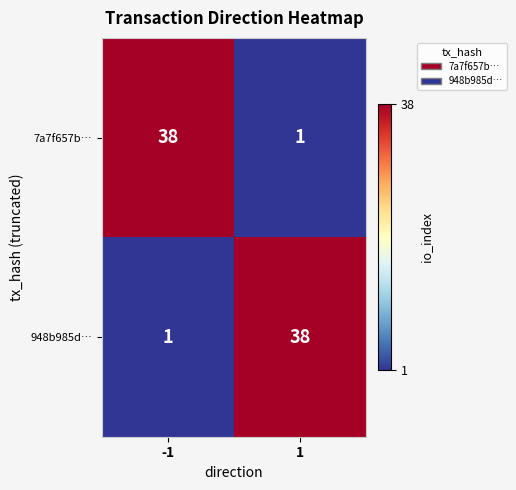

Reading right to left, what are all the values shown in this chart?

7a7f657b…: 1	38
948b985d…: 38	1